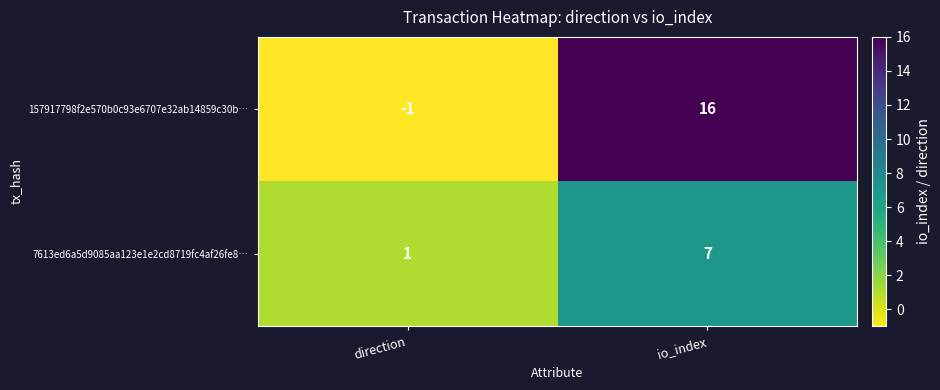

List the series in order of their peak value, lowest first.

7613ed6a5d9085aa123e1e2cd8719fc4af26fe8…, 157917798f2e570b0c93e6707e32ab14859c30b…